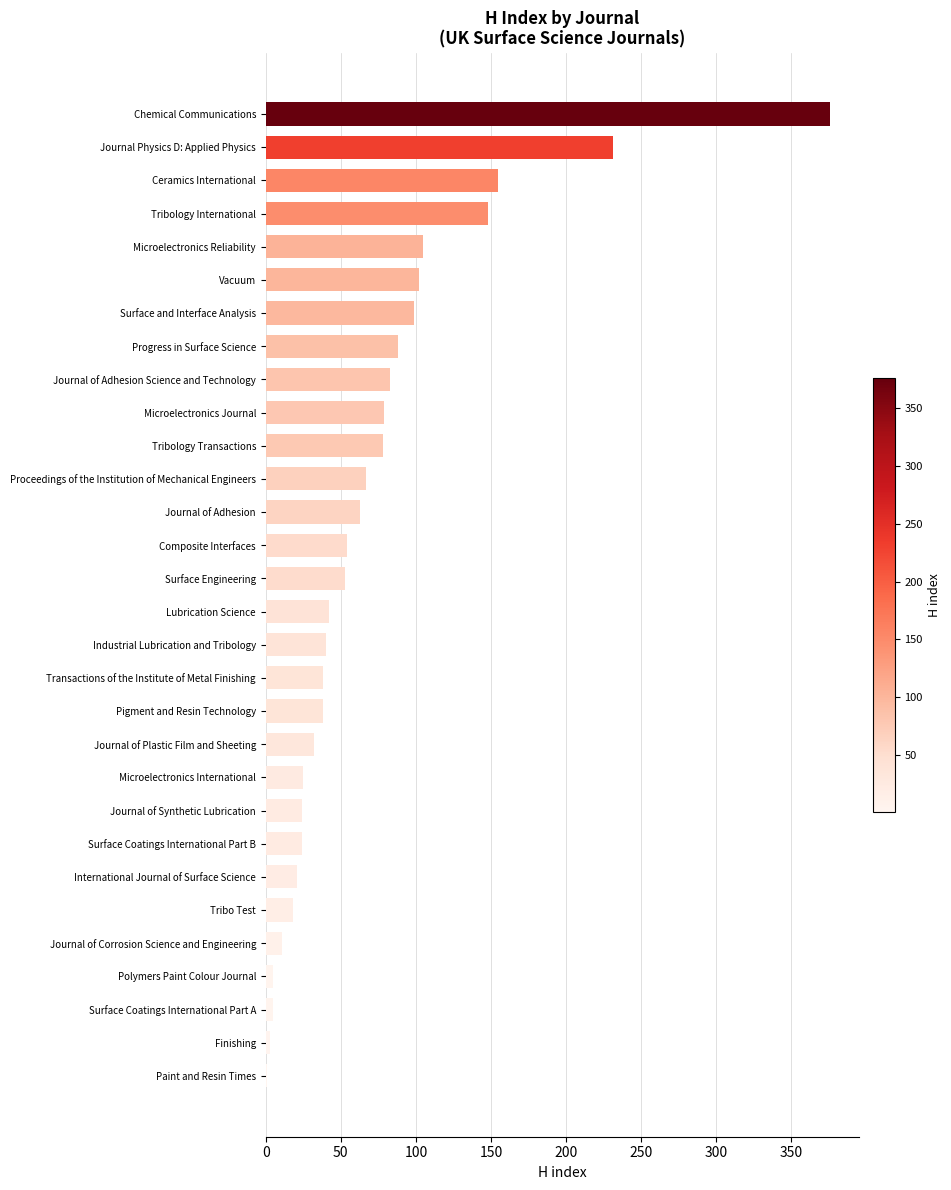

Which has a higher value, Polymers Paint Colour Journal or Journal of Adhesion?

Journal of Adhesion